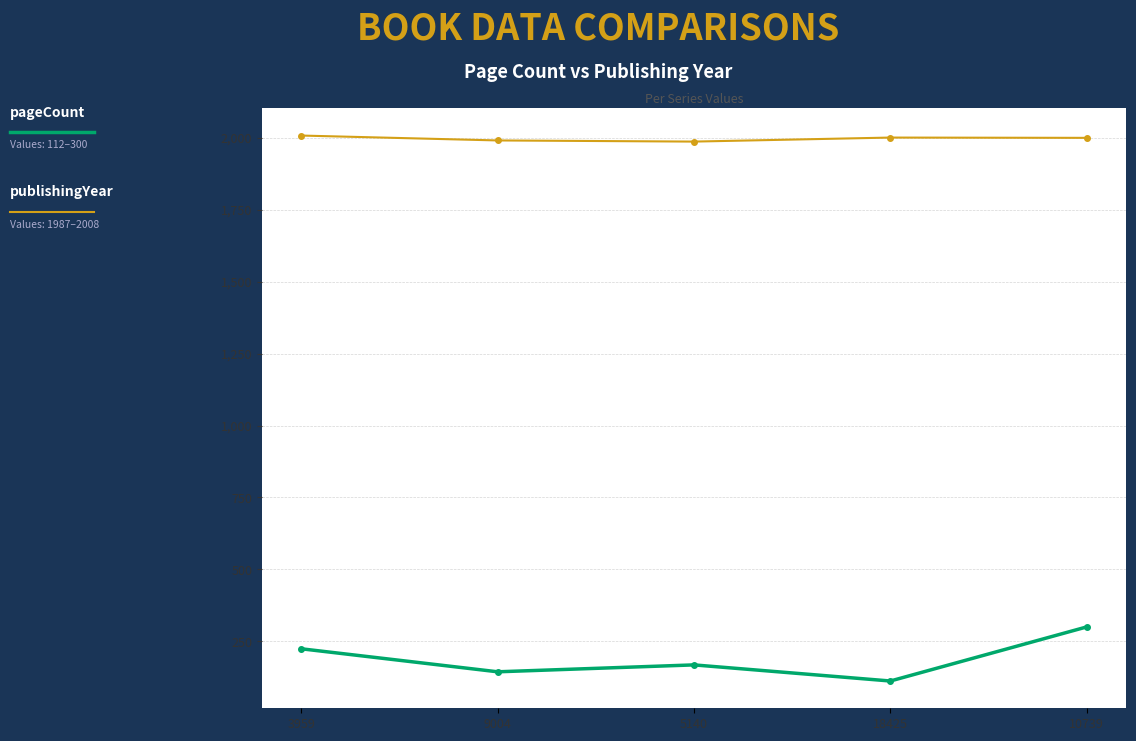

What is the label of the 4th point from the right?

9004